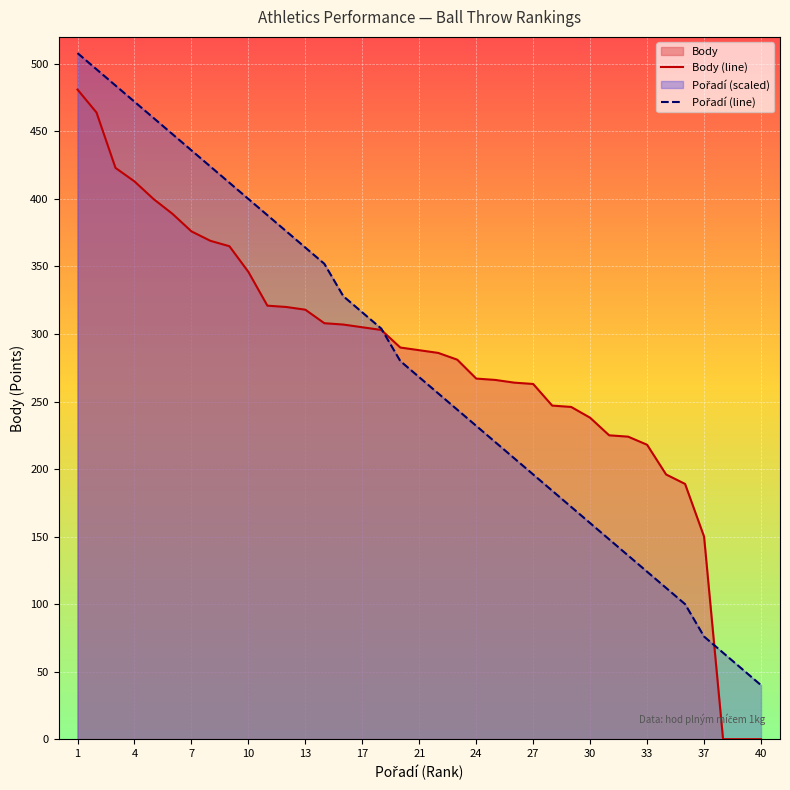

What is the total value across all series at 10?

746